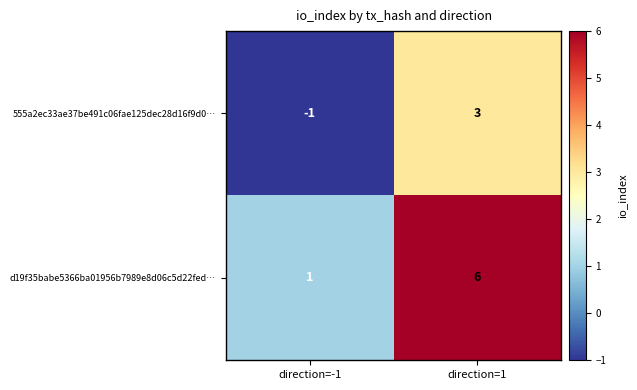

The value of d19f35babe5366ba01956b7989e8d06c5d22fed… at direction=-1 is 1. True or false?

True